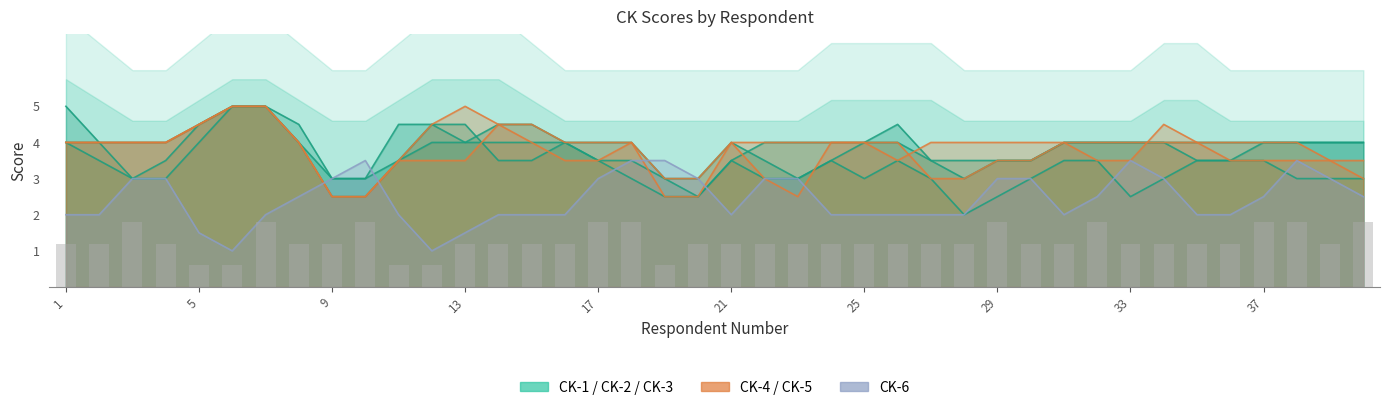

Reading left to right, list all the values displayed in this chart.

CK-1: 5.0	4.0	3.0	3.5	4.5	5.0	5.0	4.0	3.0	3.0	3.5	4.0	4.0	4.0	4.0	4.0	3.5	3.5	3.0	3.0	4.0	3.5	3.0	3.5	4.0	4.0	3.5	3.5	3.5	3.5	4.0	4.0	4.0	4.0	4.0	4.0	4.0	4.0	4.0	4.0
CK-2: 4.0	3.5	3.0	3.0	4.0	5.0	5.0	4.0	2.5	2.5	3.5	4.5	4.5	3.5	3.5	4.0	3.5	3.0	2.5	2.5	3.5	3.0	3.0	3.5	3.0	3.5	3.0	2.0	2.5	3.0	3.5	3.5	2.5	3.0	3.5	3.5	3.5	3.0	3.0	3.0
CK-3: 4.0	4.0	4.0	4.0	4.5	5.0	5.0	4.5	3.0	3.0	4.5	4.5	4.0	4.5	4.5	4.0	4.0	4.0	3.0	2.5	3.5	4.0	4.0	4.0	4.0	4.5	3.5	3.0	3.5	3.5	4.0	4.0	4.0	4.0	3.5	3.5	4.0	4.0	4.0	4.0
CK-4: 4.0	4.0	4.0	4.0	4.5	5.0	5.0	4.0	2.5	2.5	3.5	3.5	3.5	4.5	4.5	4.0	4.0	4.0	3.0	3.0	4.0	4.0	4.0	4.0	4.0	4.0	3.0	3.0	3.5	3.5	4.0	4.0	4.0	4.0	4.0	4.0	4.0	4.0	3.5	3.5
CK-5: 4.0	4.0	4.0	4.0	4.5	5.0	5.0	4.0	2.5	2.5	3.5	4.5	5.0	4.5	4.0	3.5	3.5	4.0	2.5	2.5	4.0	3.0	2.5	4.0	4.0	3.5	4.0	4.0	4.0	4.0	4.0	3.5	3.5	4.5	4.0	3.5	3.5	3.5	3.5	3.0
CK-6: 2.0	2.0	3.0	3.0	1.5	1.0	2.0	2.5	3.0	3.5	2.0	1.0	1.5	2.0	2.0	2.0	3.0	3.5	3.5	3.0	2.0	3.0	3.0	2.0	2.0	2.0	2.0	2.0	3.0	3.0	2.0	2.5	3.5	3.0	2.0	2.0	2.5	3.5	3.0	2.5